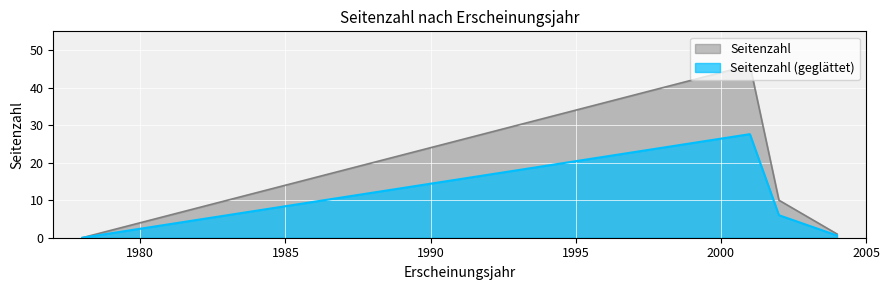

What is the value of the 2nd point from the left?

46